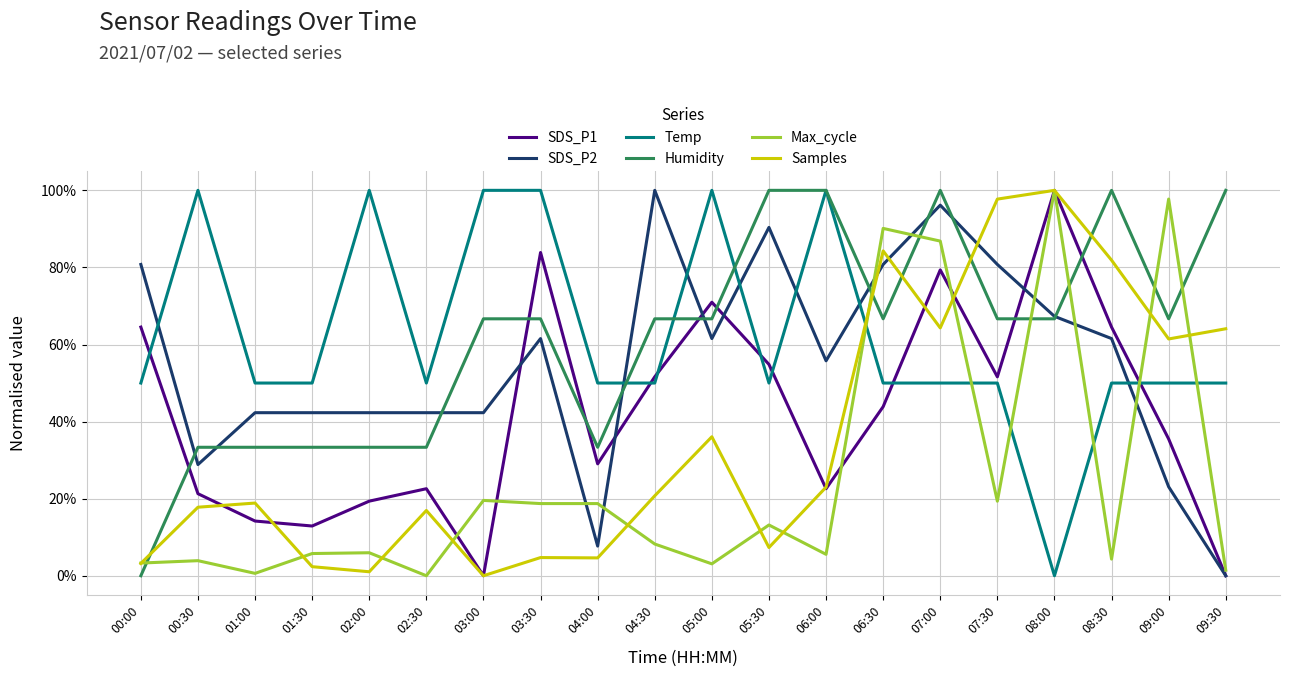

Which series changed the most between 03:30 and 08:00?

Temp